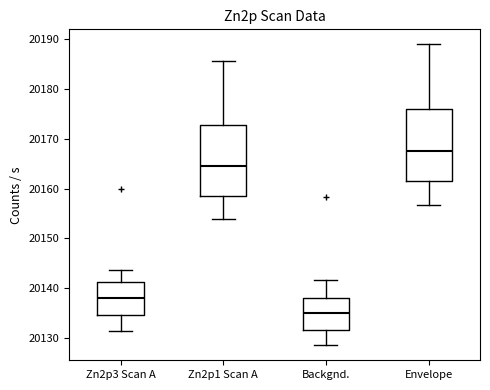

Which box has the lowest median line?

Backgnd.